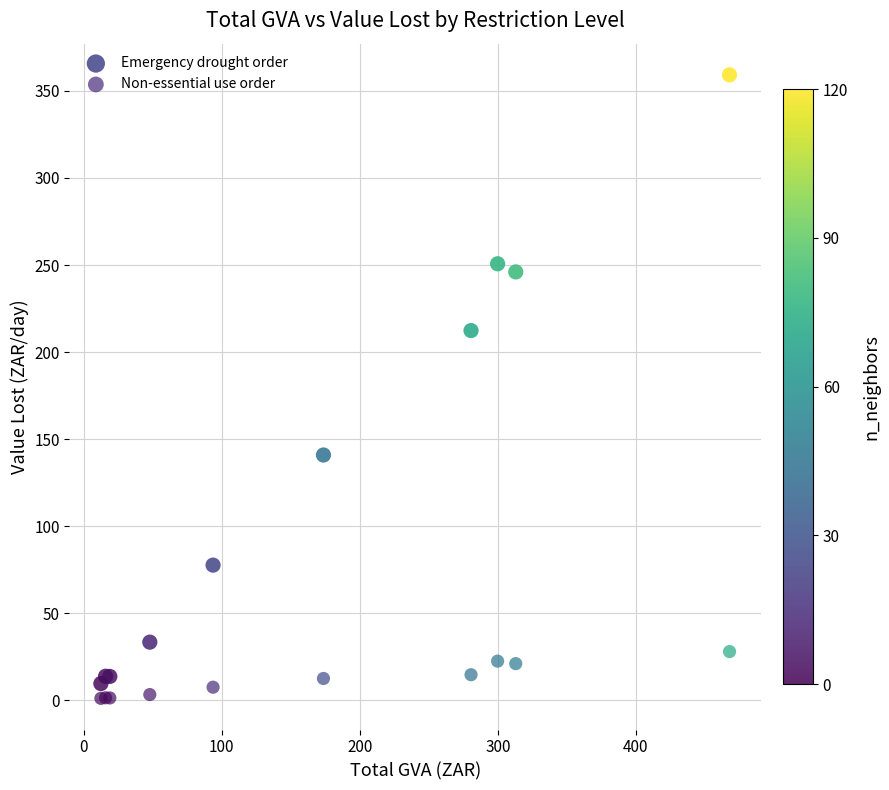

Which series contains the highest Y value?

Emergency drought order